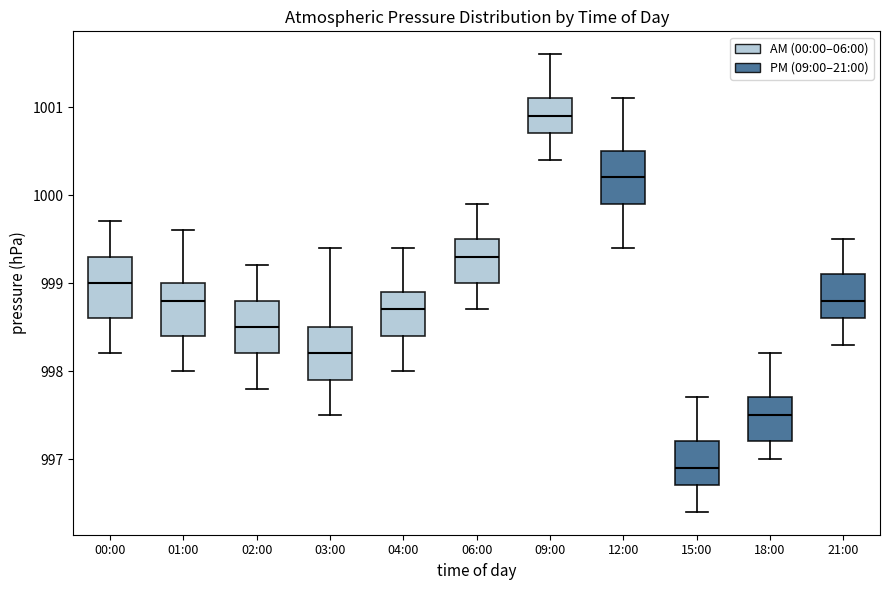

Reading left to right, transcribe this box plot: for each box, give where its median line is, the range the box spans, and where its two whiskers end, as read against the y-axis. The values are not printed on the chart, so give them approximately, as read against the axis.

00:00: median 999.0, box 998.6 to 999.3, whiskers 998.2 to 999.7
01:00: median 998.8, box 998.4 to 999.0, whiskers 998.0 to 999.6
02:00: median 998.5, box 998.2 to 998.8, whiskers 997.8 to 999.2
03:00: median 998.2, box 997.9 to 998.5, whiskers 997.5 to 999.4
04:00: median 998.7, box 998.4 to 998.9, whiskers 998.0 to 999.4
06:00: median 999.3, box 999.0 to 999.5, whiskers 998.7 to 999.9
09:00: median 1000.9, box 1000.7 to 1001.1, whiskers 1000.4 to 1001.6
12:00: median 1000.2, box 999.9 to 1000.5, whiskers 999.4 to 1001.1
15:00: median 996.9, box 996.7 to 997.2, whiskers 996.4 to 997.7
18:00: median 997.5, box 997.2 to 997.7, whiskers 997.0 to 998.2
21:00: median 998.8, box 998.6 to 999.1, whiskers 998.3 to 999.5